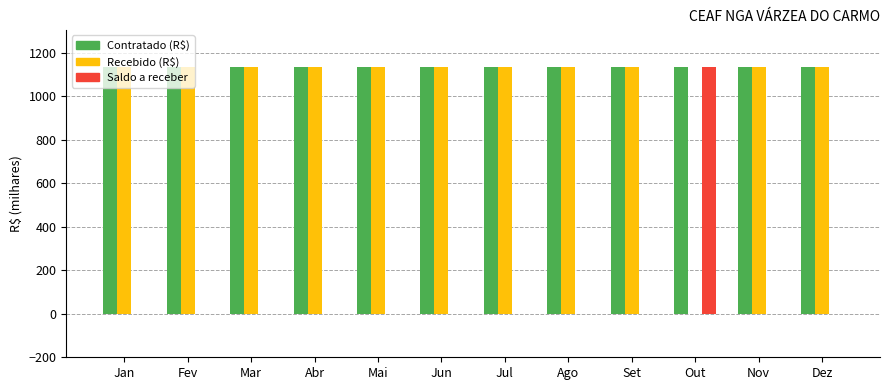

What is the maximum value for Recebido (R$)?

1135